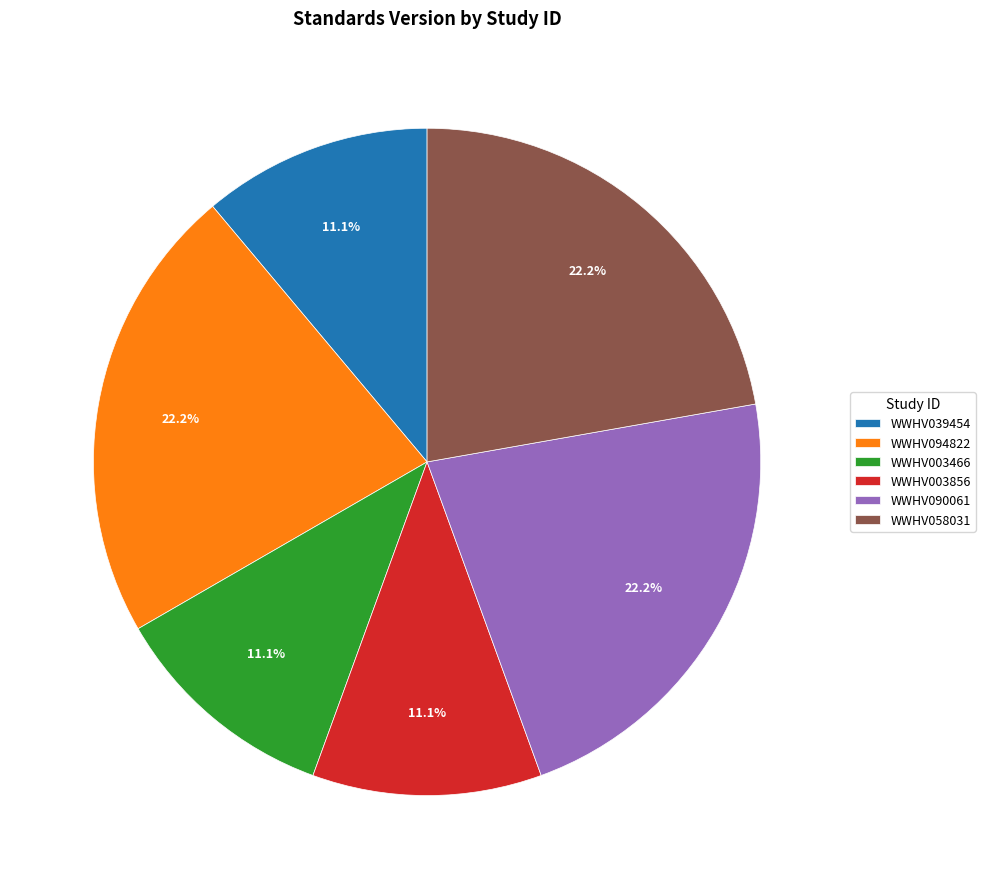

What percentage is NOT represented by WWHV058031?

77.8%